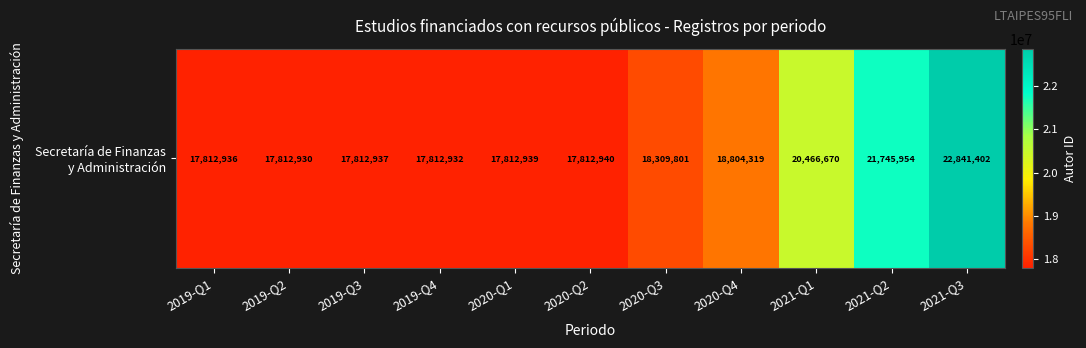

What value does the data have at 2021-Q1?

20466670